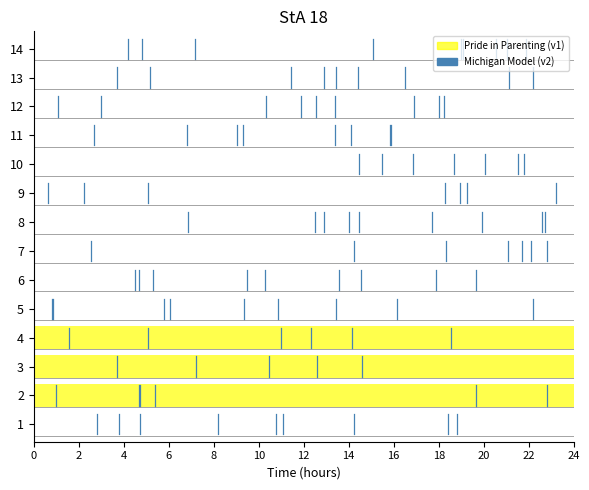

What is the smallest value displayed?

0.7